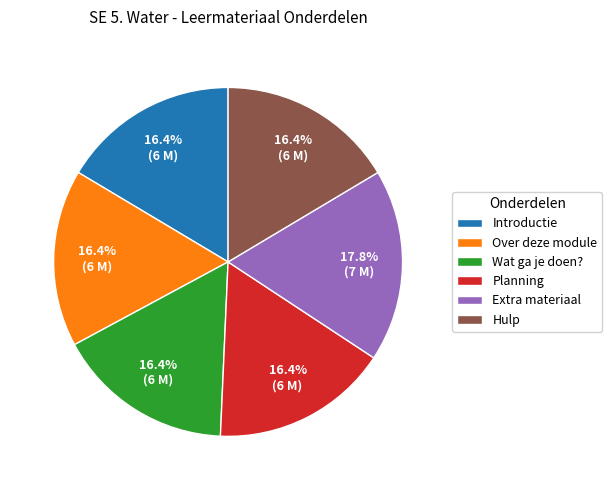

Does any single category account for the majority?

No